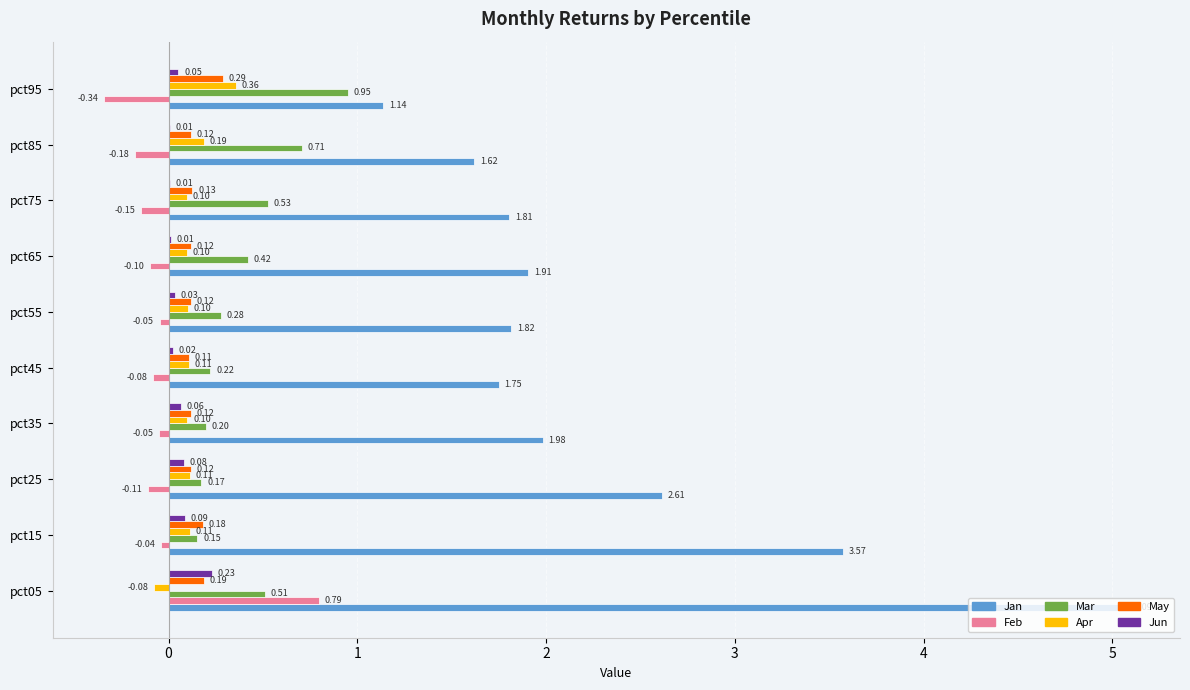

What is the sum of all Mar values?

4.1